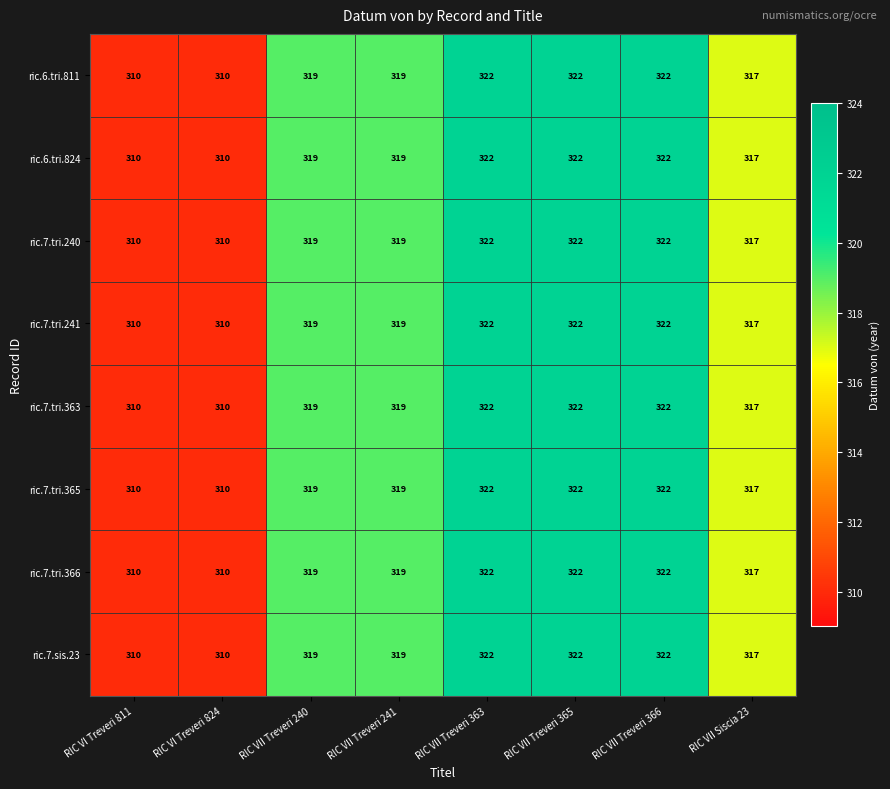

How many ric.6.tri.811 values are between 317 and 322?

6